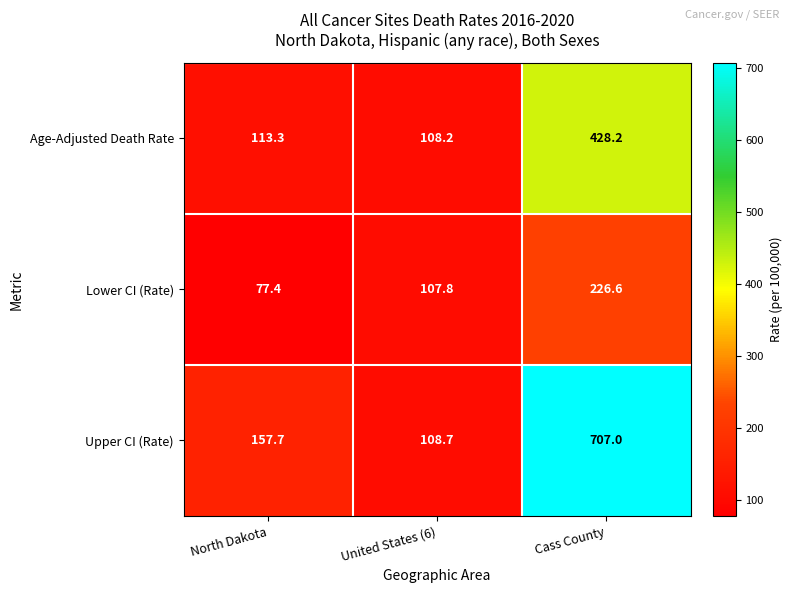

Between North Dakota and United States (6), which series saw the biggest shift?

Upper CI (Rate)